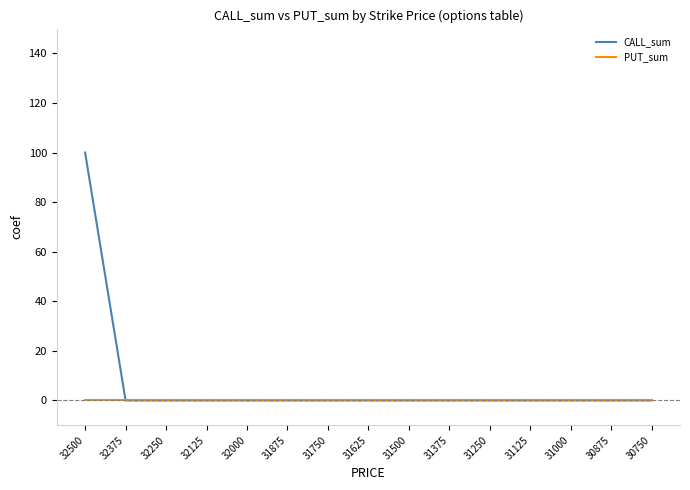

Rank the series by their average value, from highest to lowest.

CALL_sum, PUT_sum